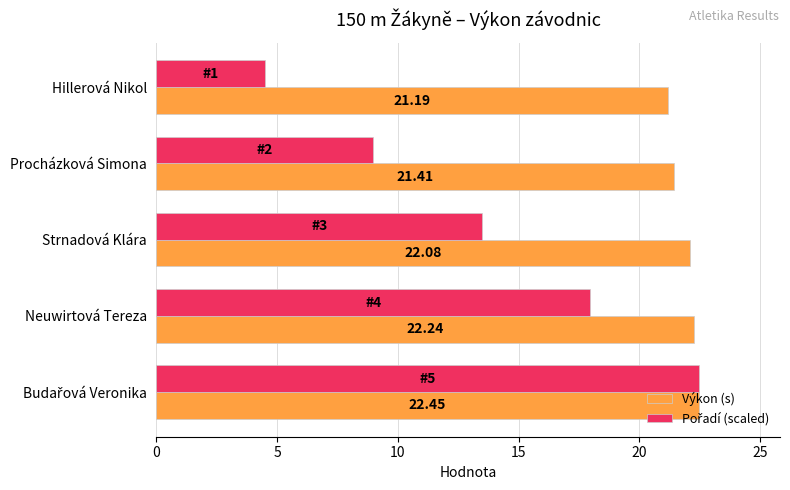

Which series has the largest total across all categories?

Výkon (s)